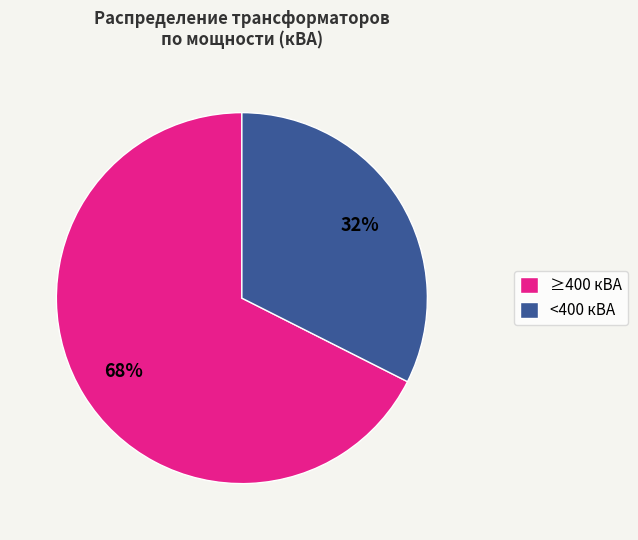

Between <400 кВА and ≥400 кВА, which is larger?

≥400 кВА